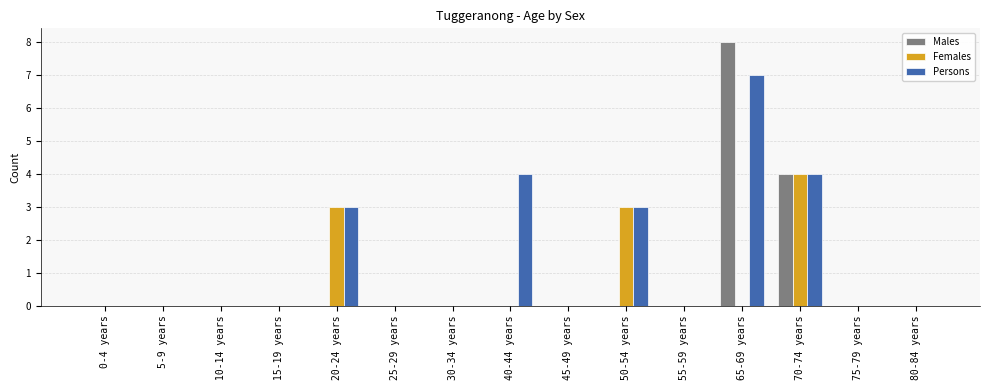

What is the greatest value displayed?

8